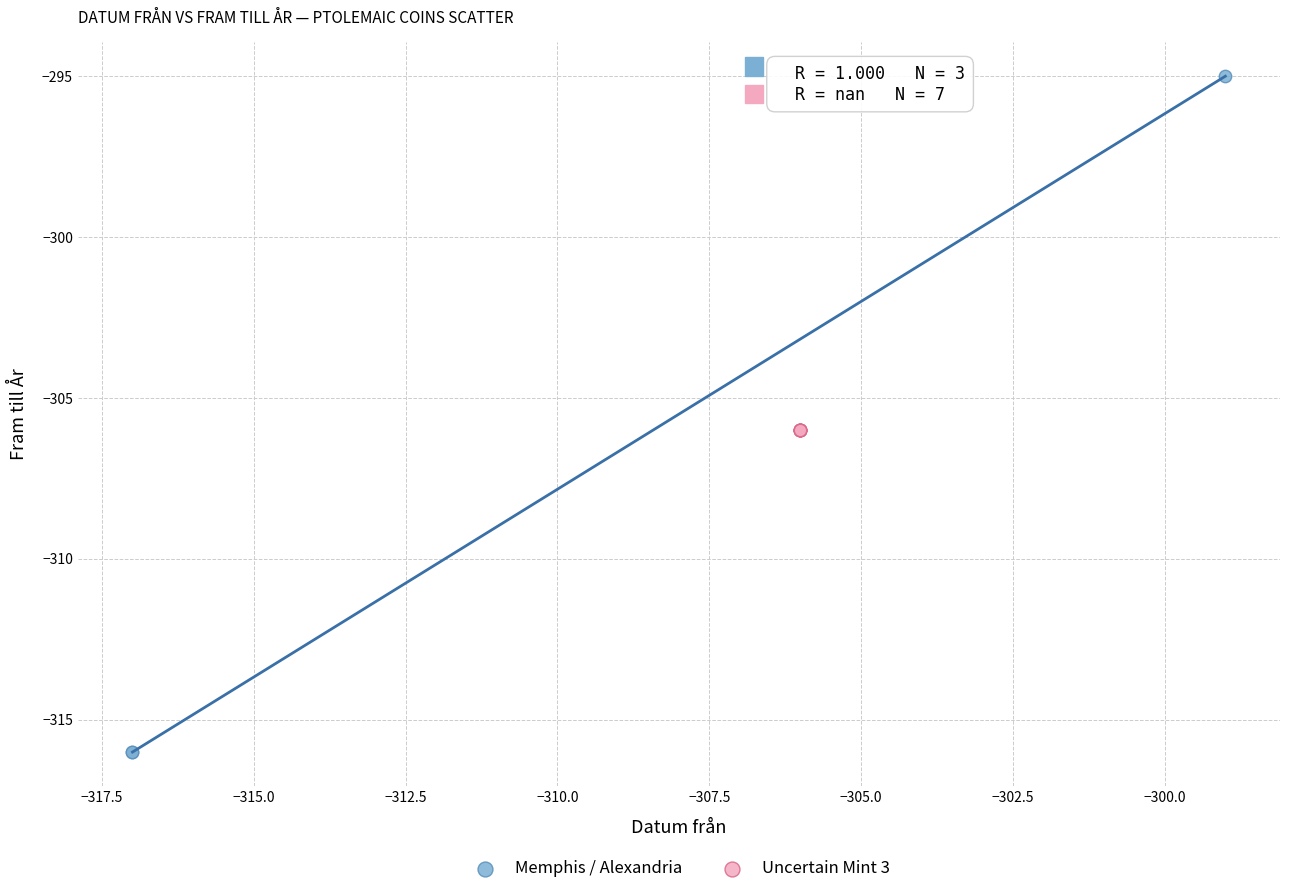

Which series reaches the minimum Y coordinate?

Memphis / Alexandria